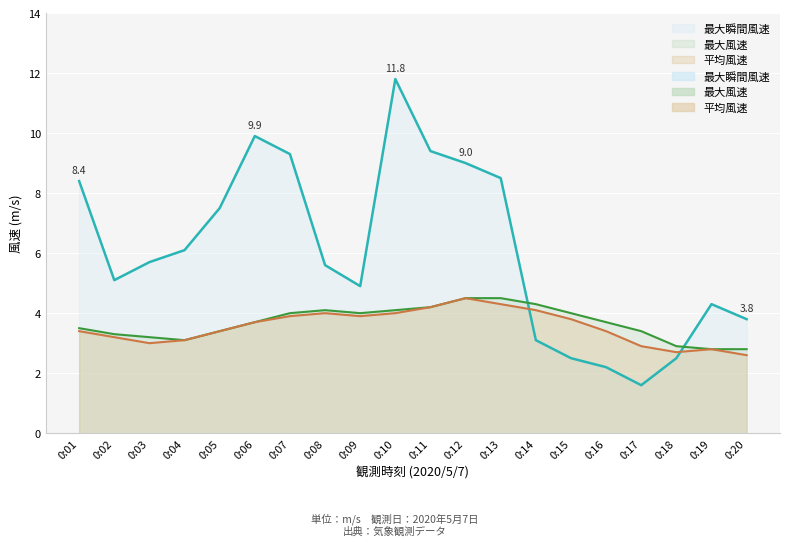

Which category has the lowest value in the 平均風速 series?

0:20